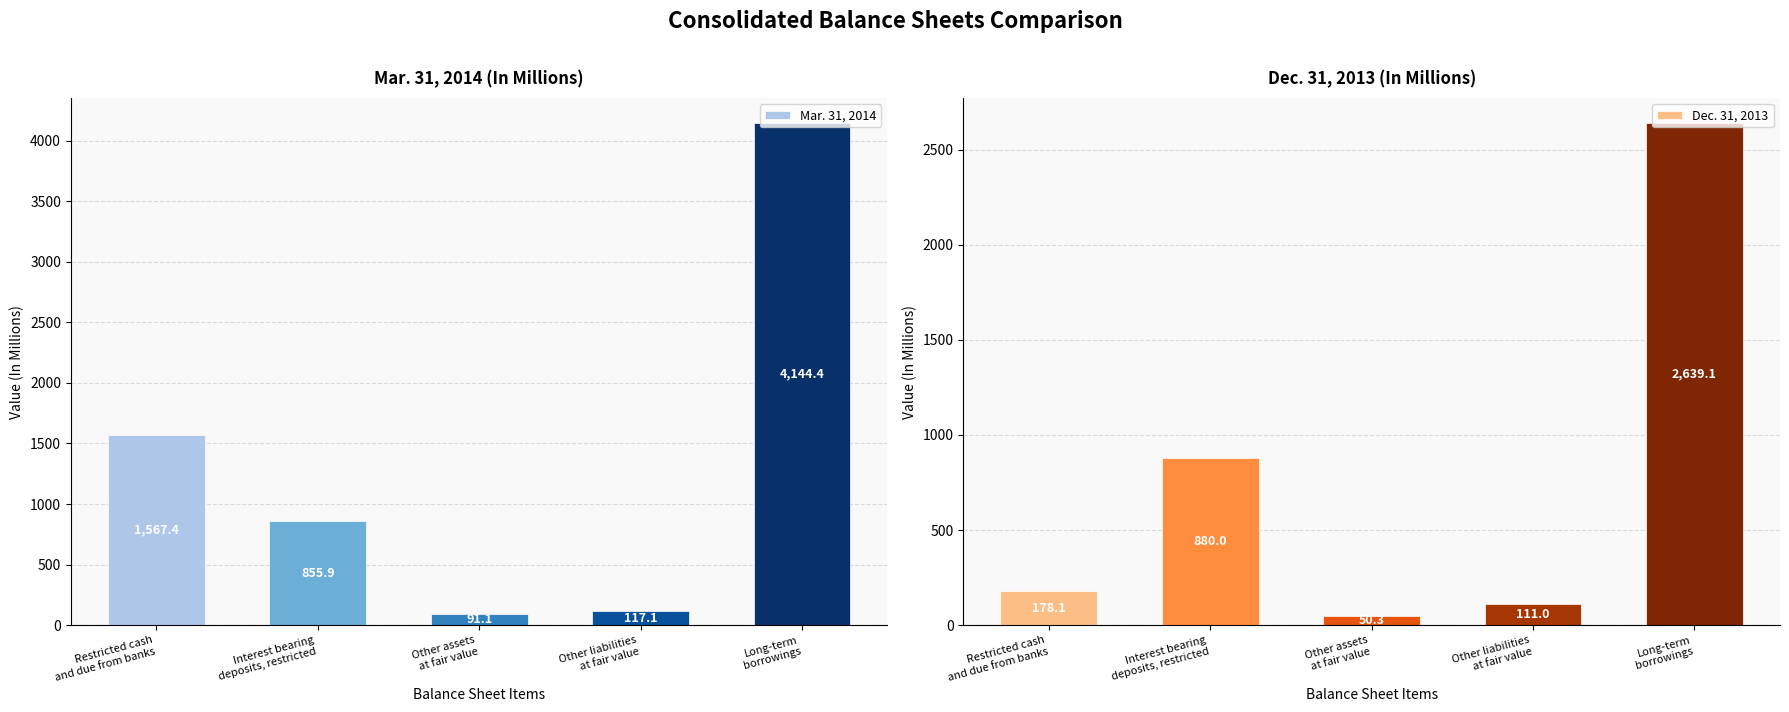

List the labels in order of Dec. 31, 2013 value, smallest first.

Other assets
at fair value, Other liabilities
at fair value, Restricted cash
and due from banks, Interest bearing
deposits, restricted, Long-term
borrowings